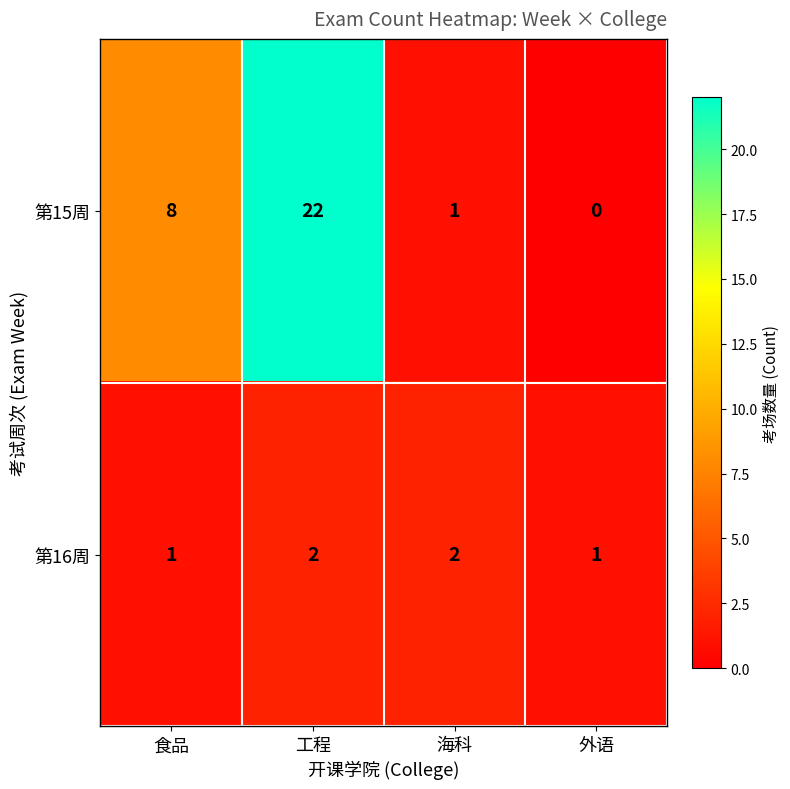

How many series are shown in this chart?

2